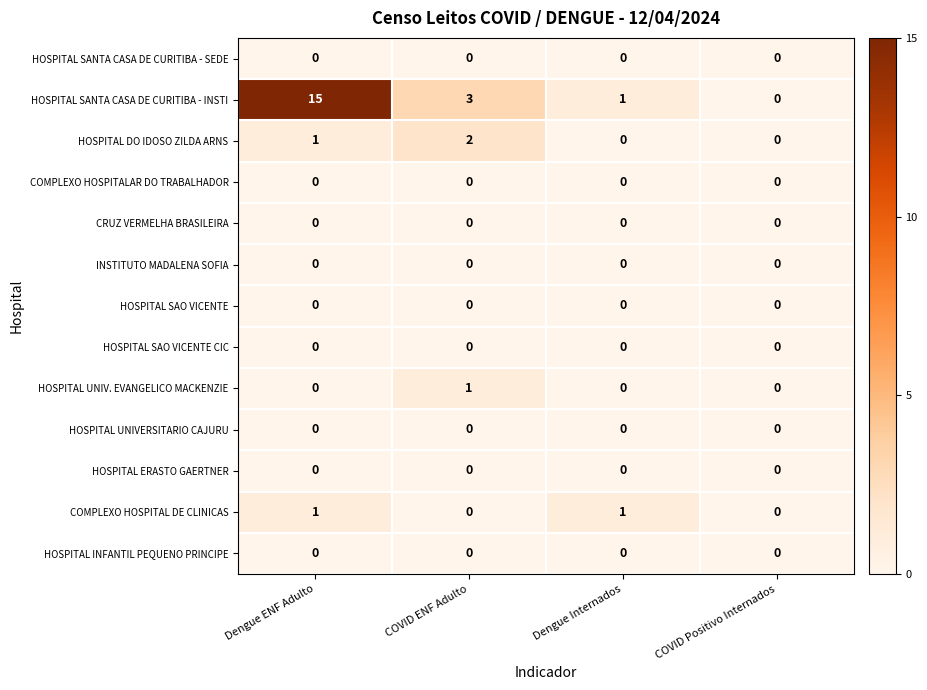

What is the maximum value shown in the chart?

15